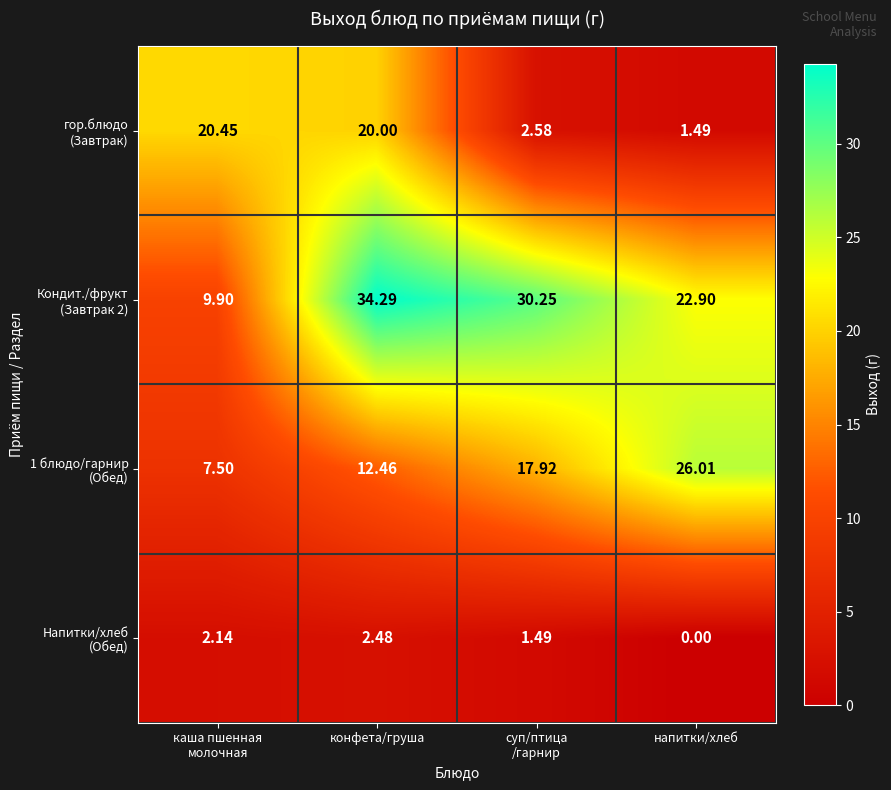

At which category is the sum across all series the highest?

конфета/груша